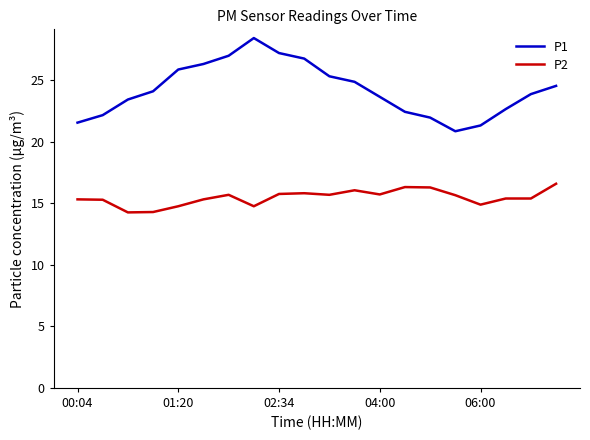

What is the difference between the maximum and minimum values in the P2 series?

2.3